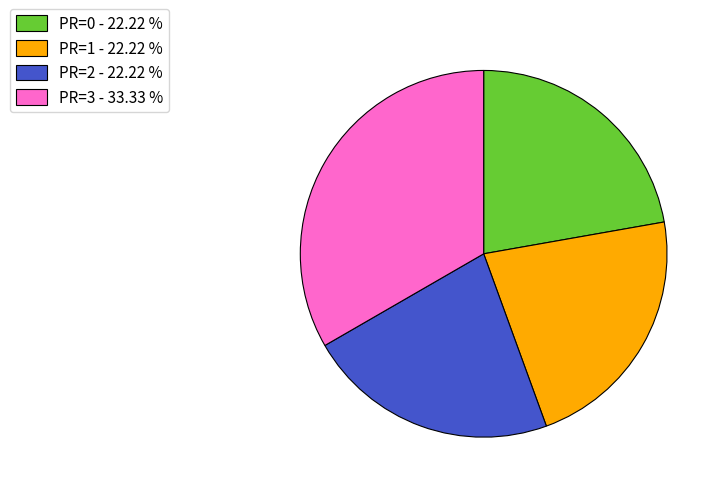

Is there a majority slice in this chart?

No